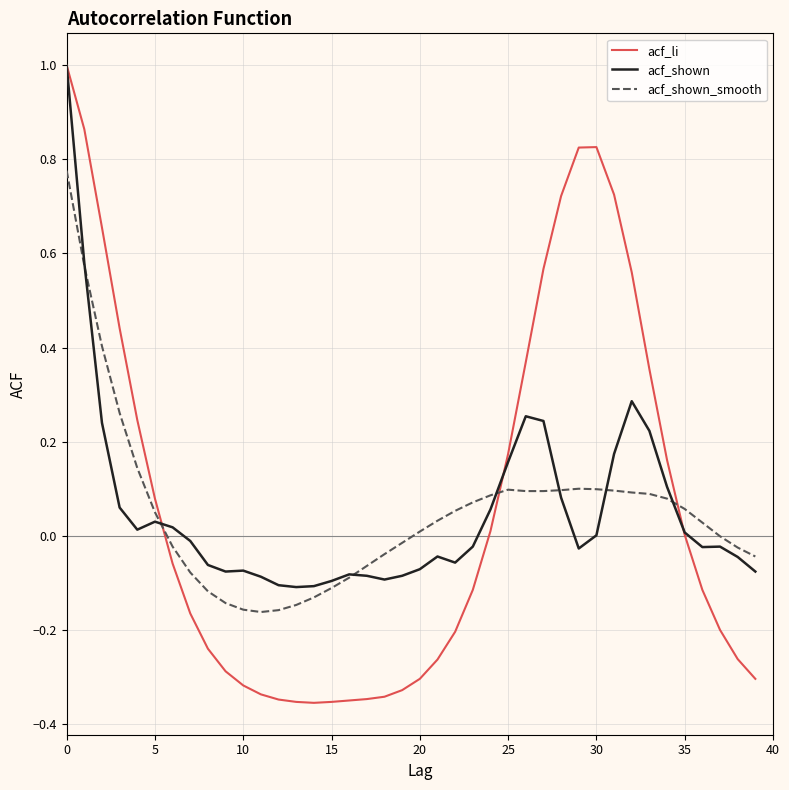

In acf_li, how many points are lower than both neighbors (excluding endpoints)?

1